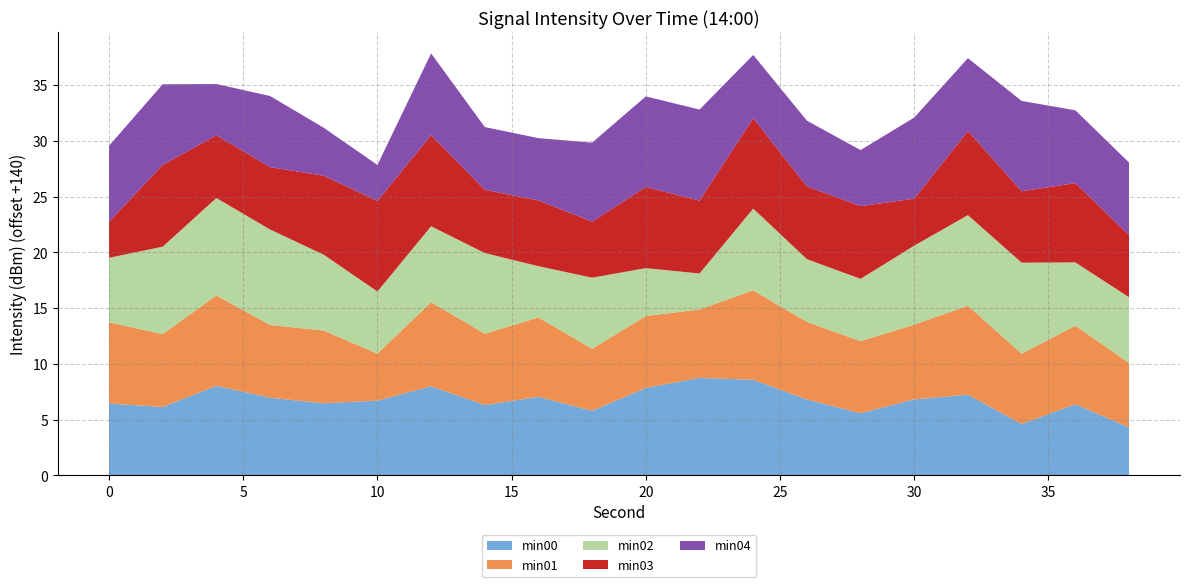

Reading left to right, what are all the values shown in this chart?

min00: 0=-133.6	2=-133.9	4=-132.0	6=-133.0	8=-133.5	10=-133.3	12=-132.0	14=-133.7	16=-133.0	18=-134.2	20=-132.2	22=-131.3	24=-131.4	26=-133.2	28=-134.4	30=-133.2	32=-132.8	34=-135.4	36=-133.6	38=-135.7
min01: 0=-132.7	2=-133.5	4=-131.9	6=-133.5	8=-133.5	10=-135.8	12=-132.5	14=-133.6	16=-132.9	18=-134.4	20=-133.6	22=-133.9	24=-132.0	26=-133.0	28=-133.5	30=-133.3	32=-132.0	34=-133.7	36=-133.0	38=-134.2
min02: 0=-134.2	2=-132.2	4=-131.3	6=-131.4	8=-133.2	10=-134.4	12=-133.2	14=-132.8	16=-135.4	18=-133.6	20=-135.7	22=-136.8	24=-132.7	26=-134.4	28=-134.4	30=-132.9	32=-131.9	34=-131.8	36=-134.3	38=-134.1
min03: 0=-136.8	2=-132.7	4=-134.4	6=-134.4	8=-132.9	10=-131.9	12=-131.8	14=-134.3	16=-134.1	18=-135.0	20=-132.7	22=-133.5	24=-131.9	26=-133.5	28=-133.5	30=-135.8	32=-132.5	34=-133.6	36=-132.9	38=-134.4
min04: 0=-133.2	2=-132.8	4=-135.4	6=-133.6	8=-135.7	10=-136.8	12=-132.7	14=-134.4	16=-134.4	18=-132.9	20=-131.9	22=-131.8	24=-134.3	26=-134.1	28=-135.0	30=-132.7	32=-133.5	34=-131.9	36=-133.5	38=-133.5